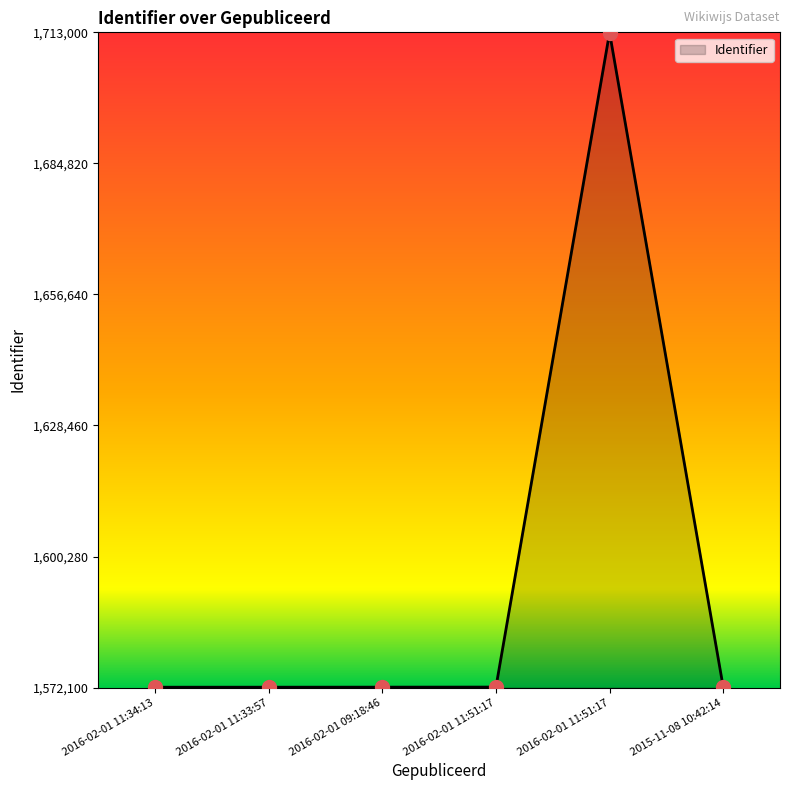

Which has a higher value, 2016-02-01 09:18:46 or 2016-02-01 11:51:17?

2016-02-01 11:51:17